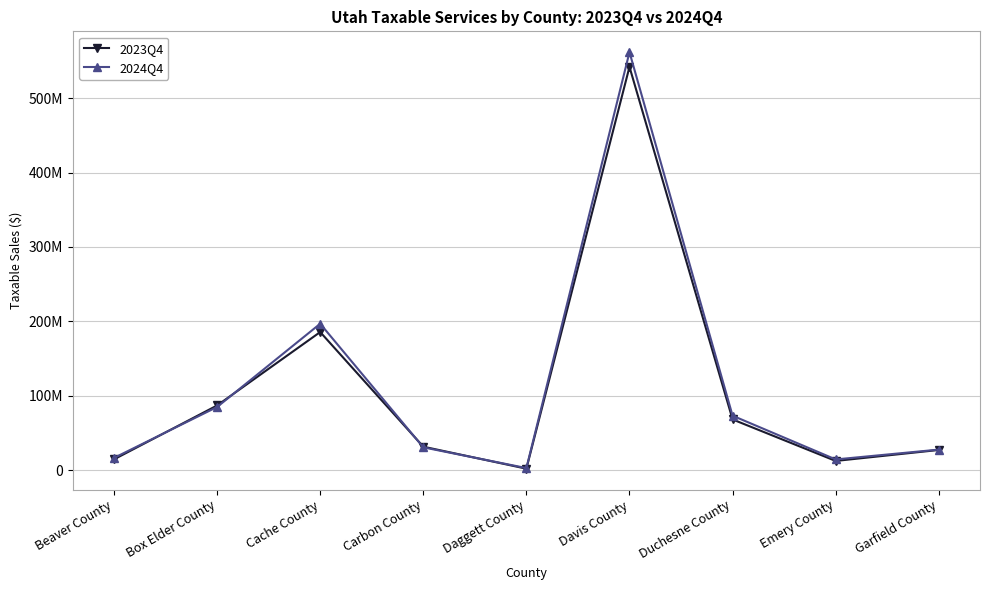

Does the chart have visible grid lines?

Yes